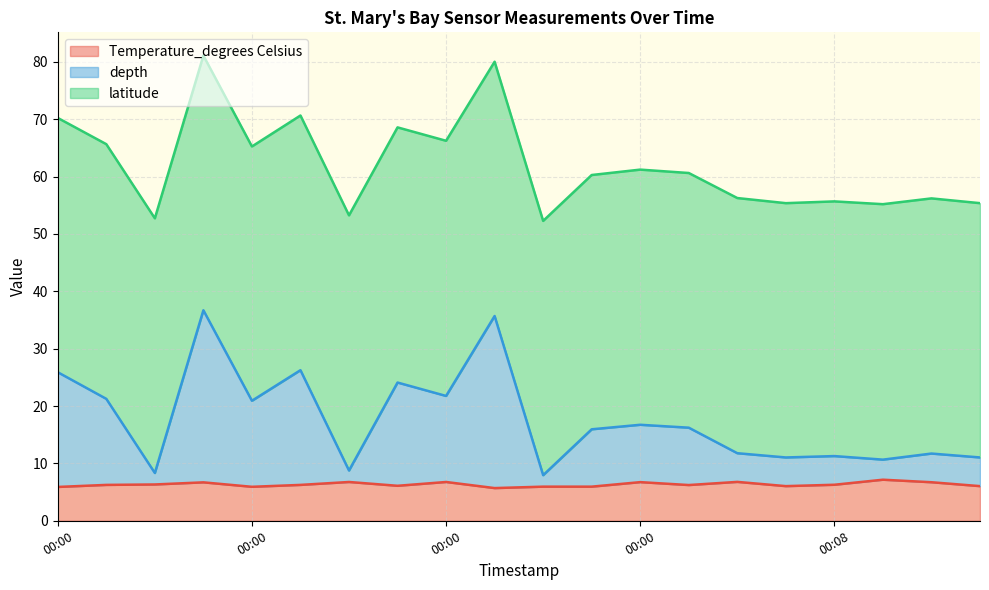

Where is the first local minimum for depth?

00:00